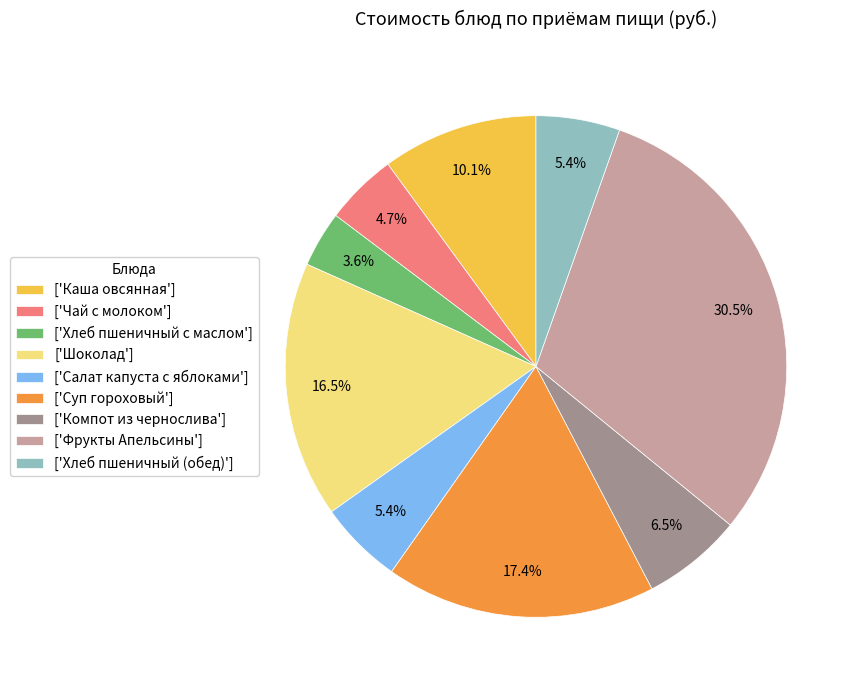

To the nearest percent, what is the difference between the largest and smallest slice percentages?

27%